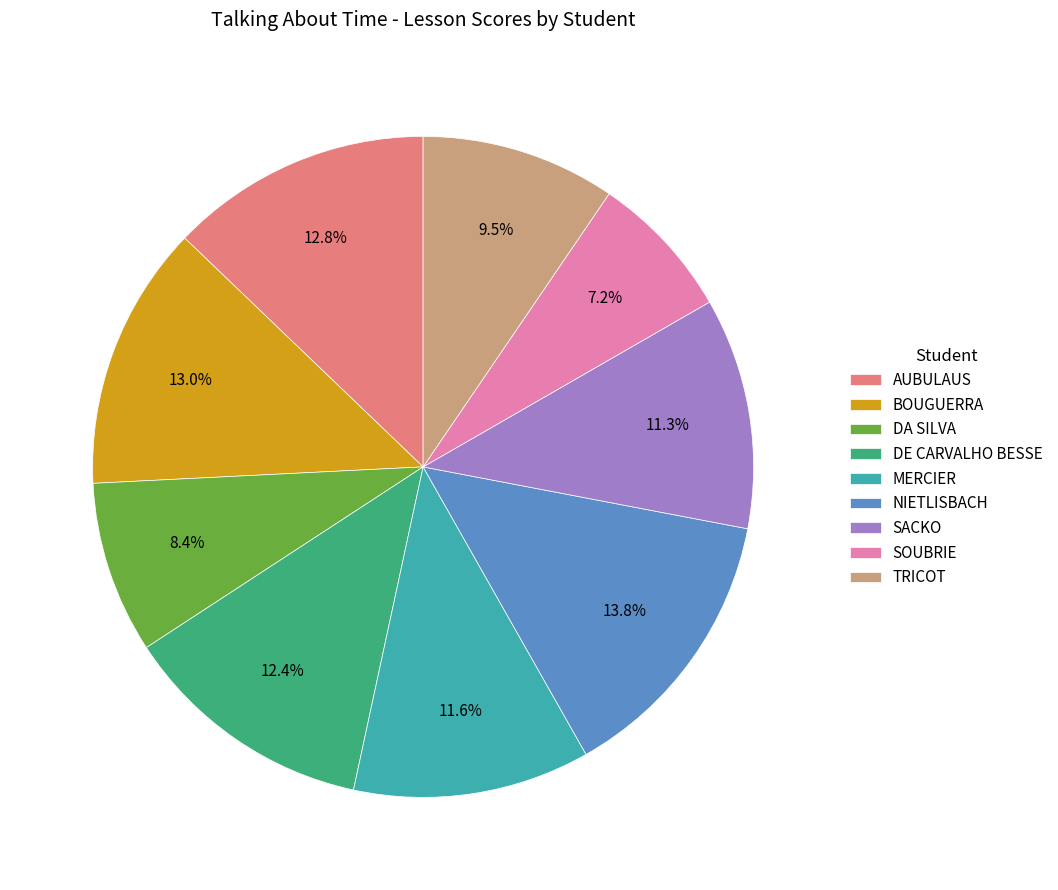

How many slices are in this pie chart?

9